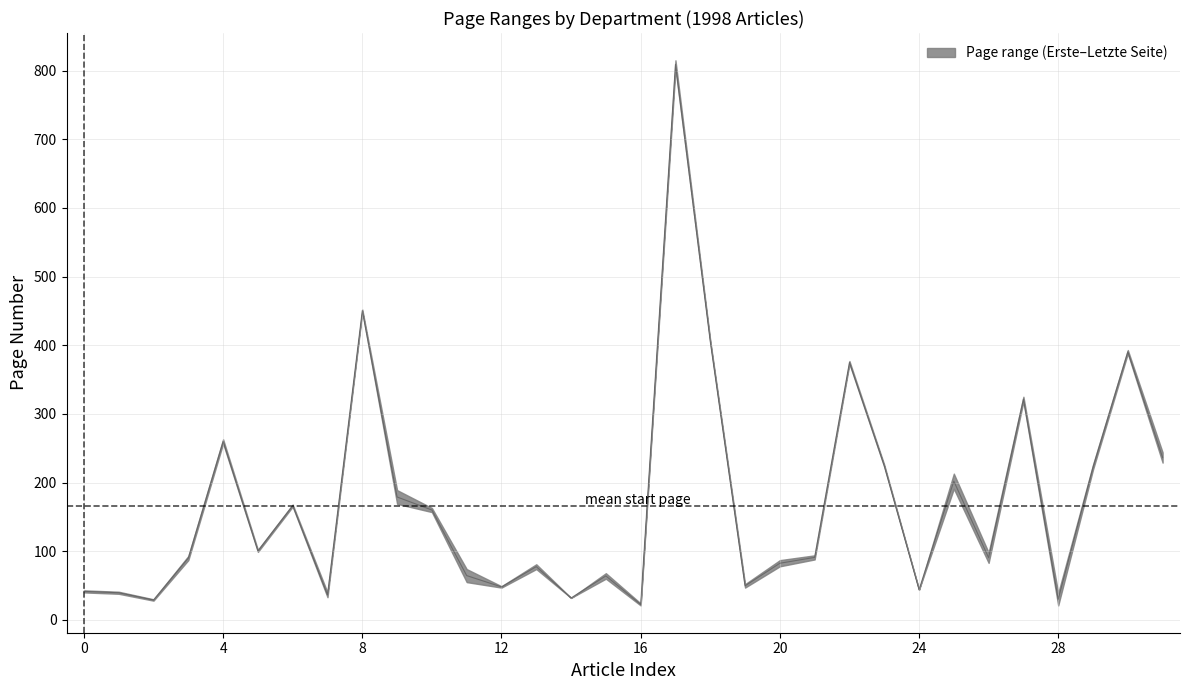

What is the label of the 2nd point from the left?

letzte_seite